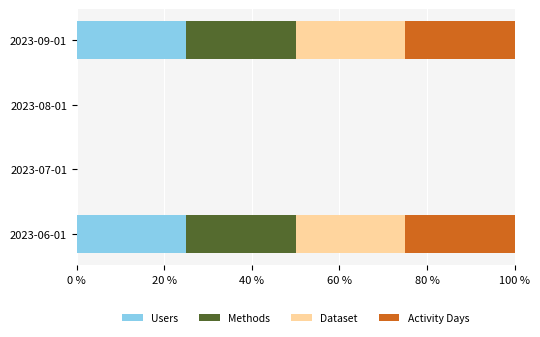

Count the number of data series in this chart.

4